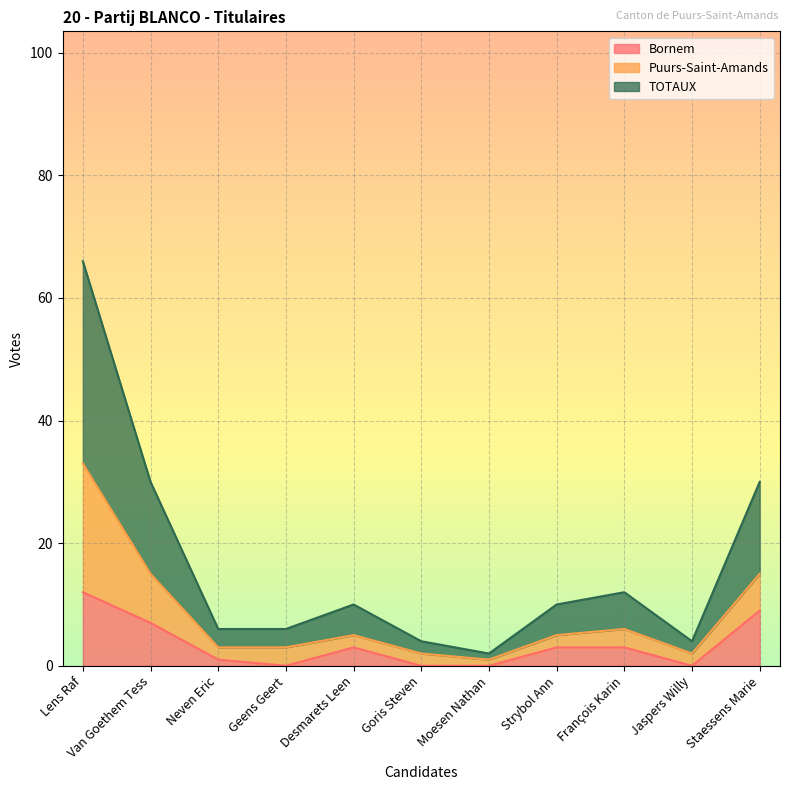

What position from the right is Geens Geert?

8